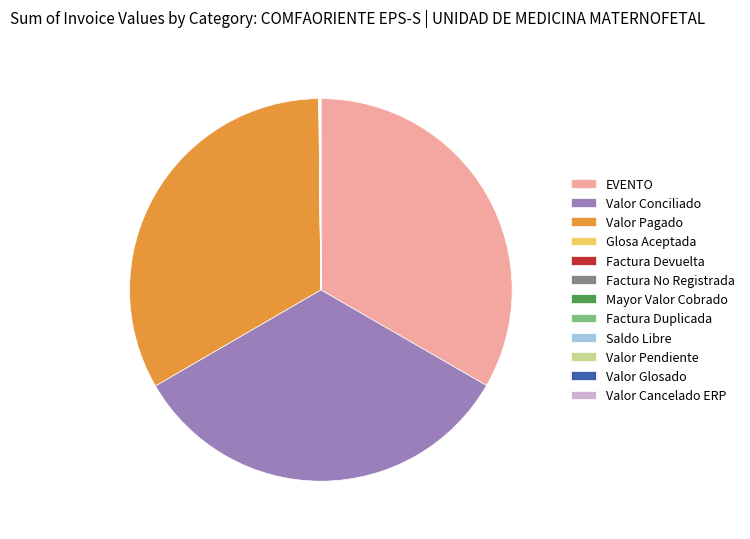

Does any single category account for the majority?

No